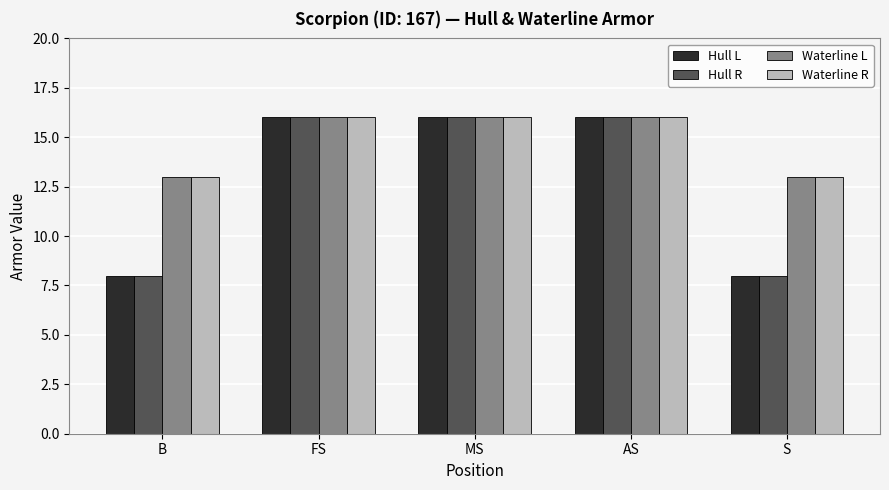

What are all the series names shown in the legend?

Hull L, Hull R, Waterline L, Waterline R